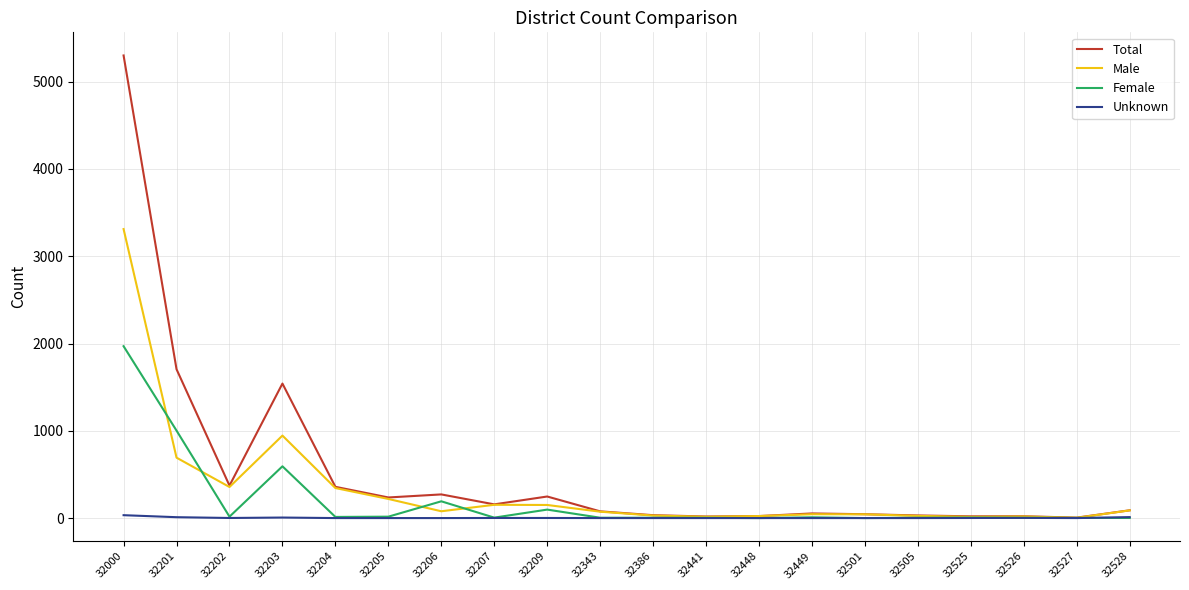

List the series in order of their peak value, lowest first.

Unknown, Female, Male, Total